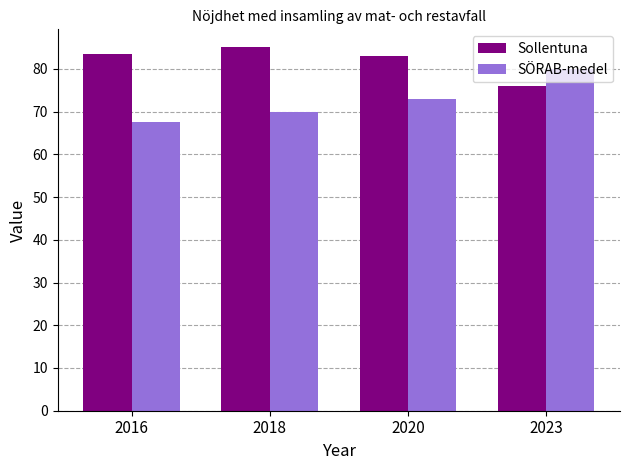

What is the highest value of the Sollentuna series?

85.0